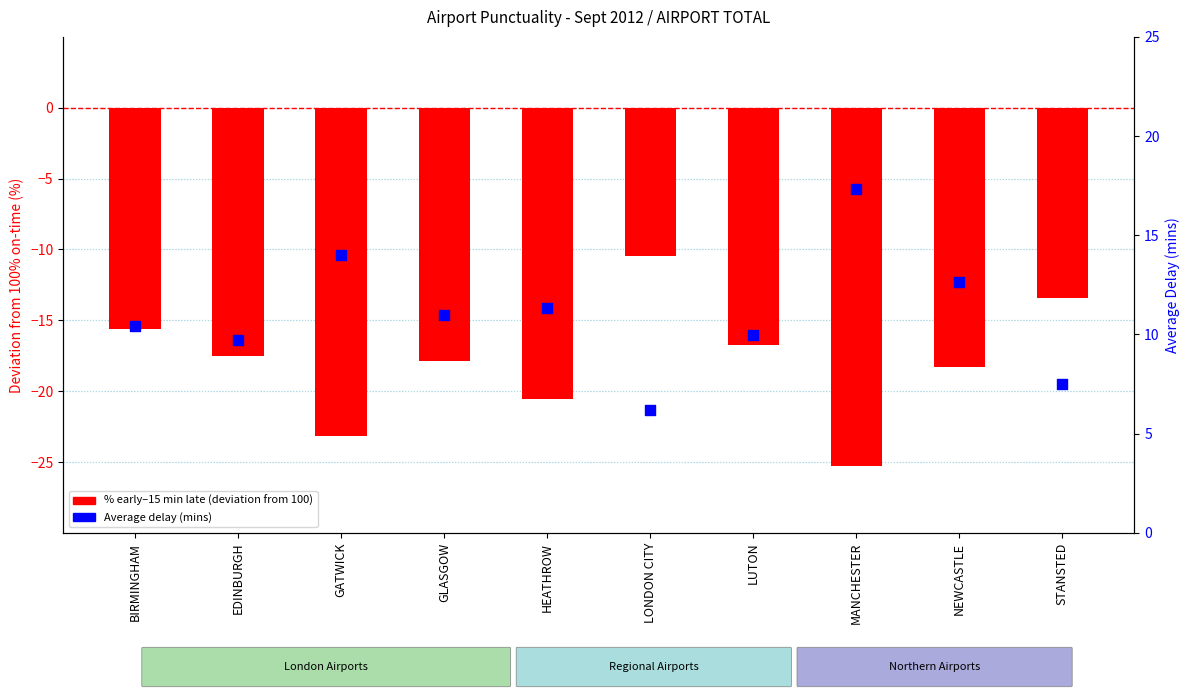

What are all the series names shown in the legend?

% early to 15 mins late (deviation from 100%), Average delay (mins)